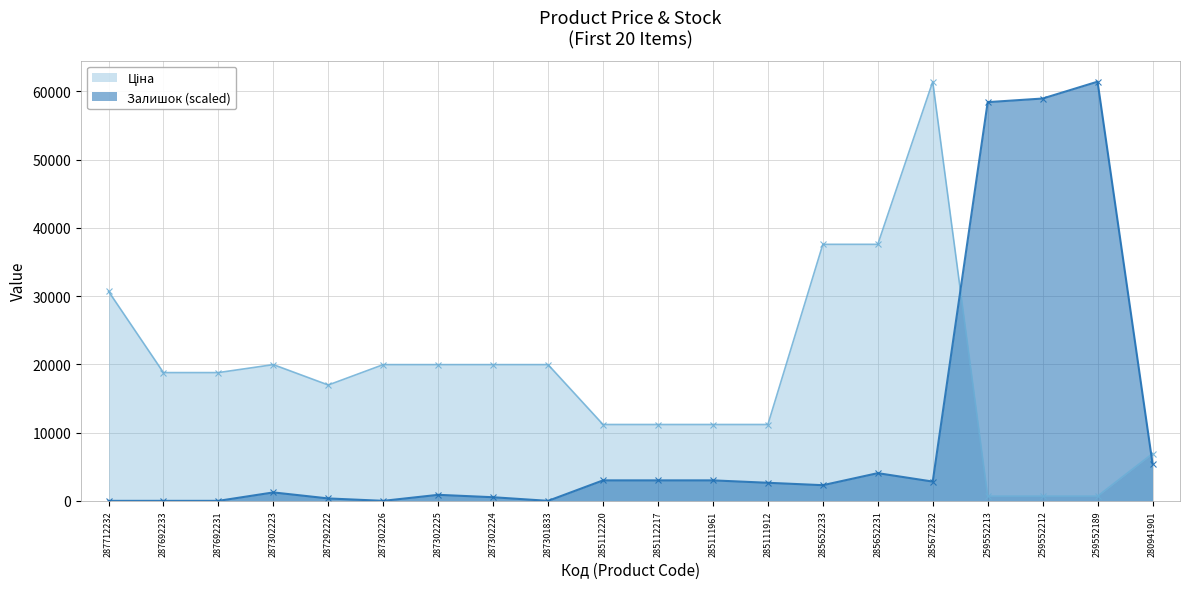

What is the value of the Залишок point at the 17th from the left?

58433.2